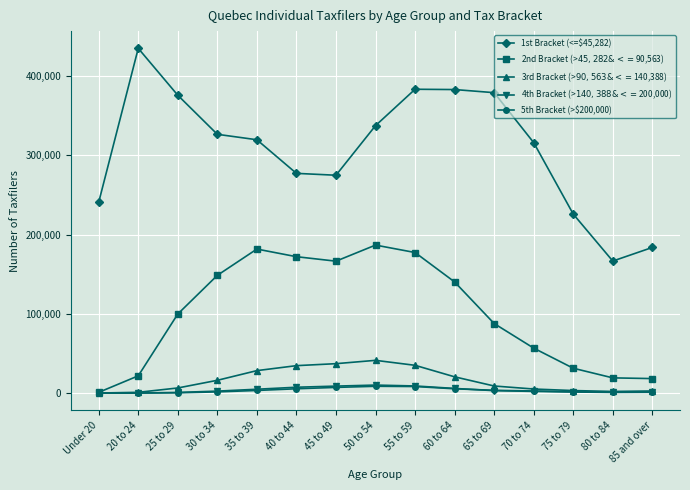

True or false: 5th Bracket (>$200,000) and 1st Bracket (<=$45,282) intersect in this chart.

False